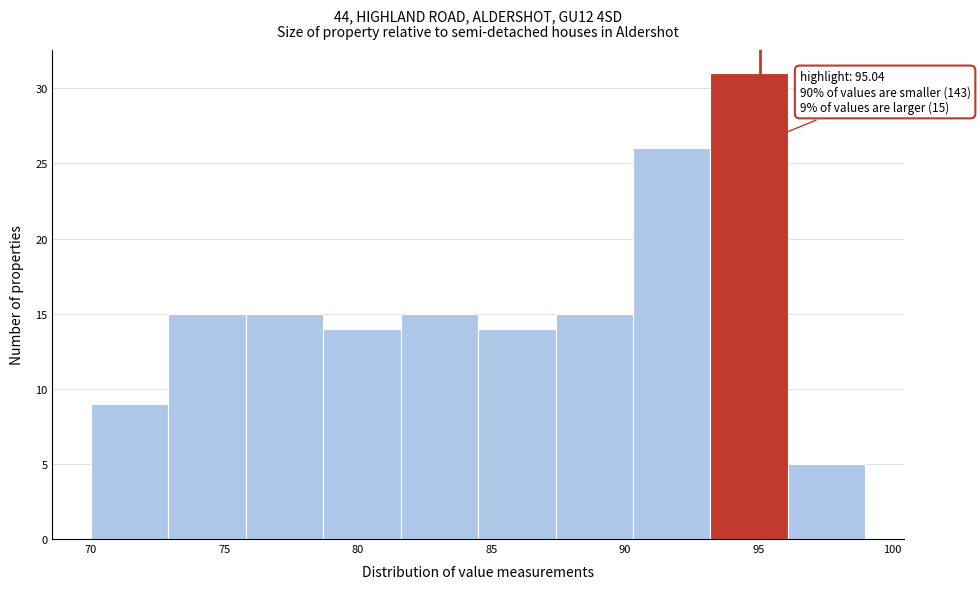

Which range on the x-axis has the tallest bar?

93.2 to 96.1